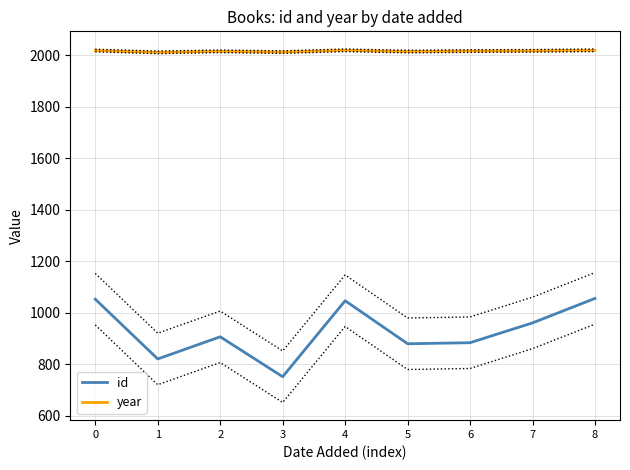

Reading right to left, extract all data points from this chart.

id: 8=1056	7=961	6=884	5=880	4=1047	3=752	2=907	1=821	0=1053
year: 8=2019	7=2017	6=2016	5=2014	4=2019	3=2012	2=2015	1=2011	0=2018